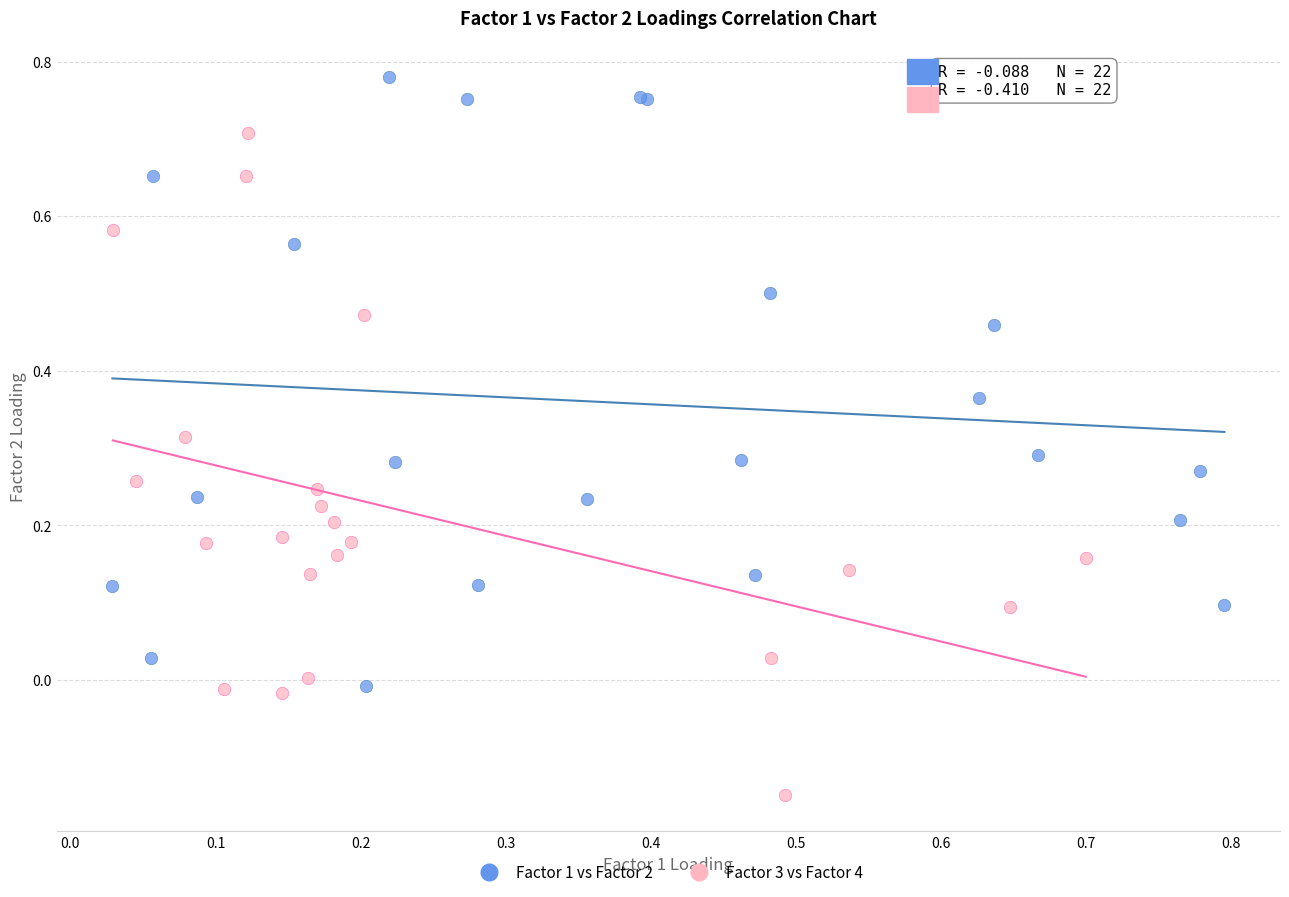

Which series has the largest Y range (max minus min)?

Factor 3 vs Factor 4